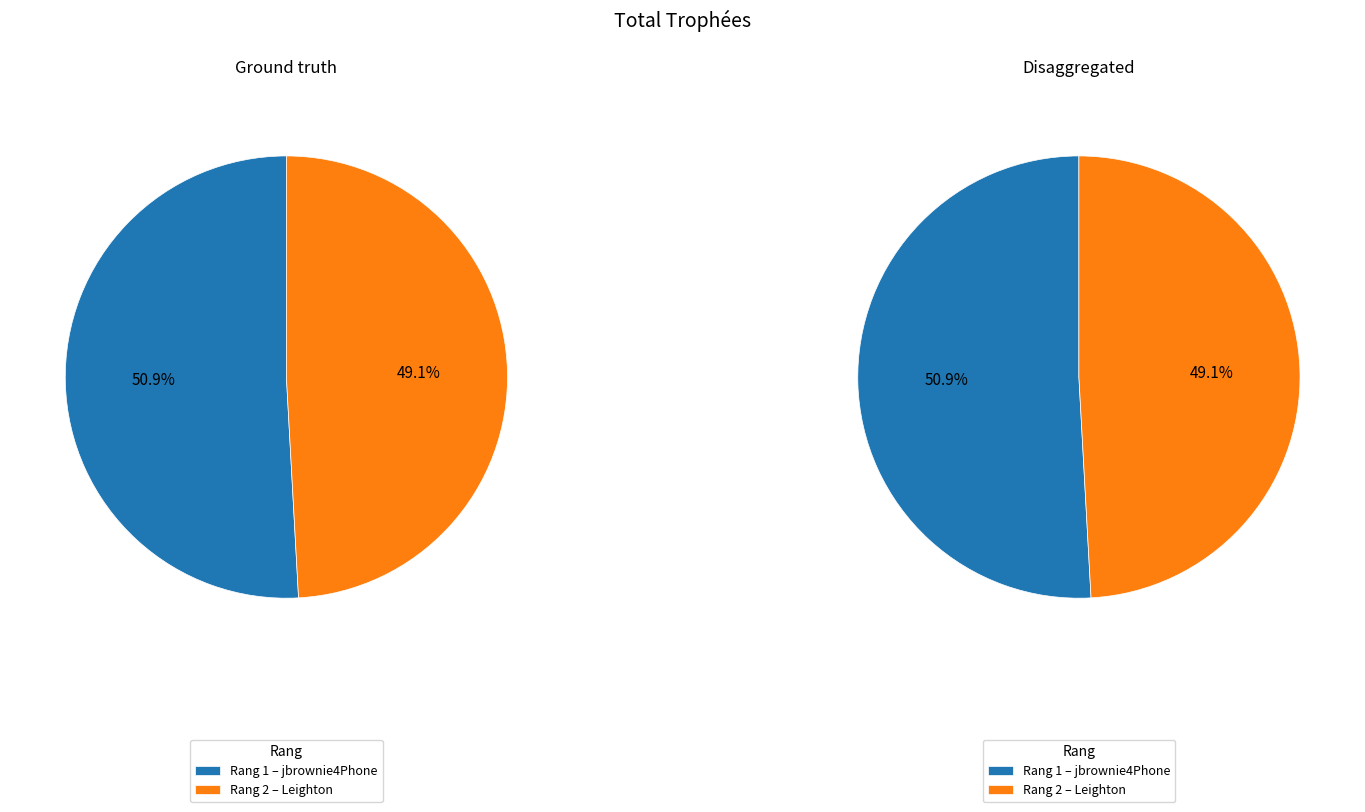

What is the largest slice in the pie chart?

1